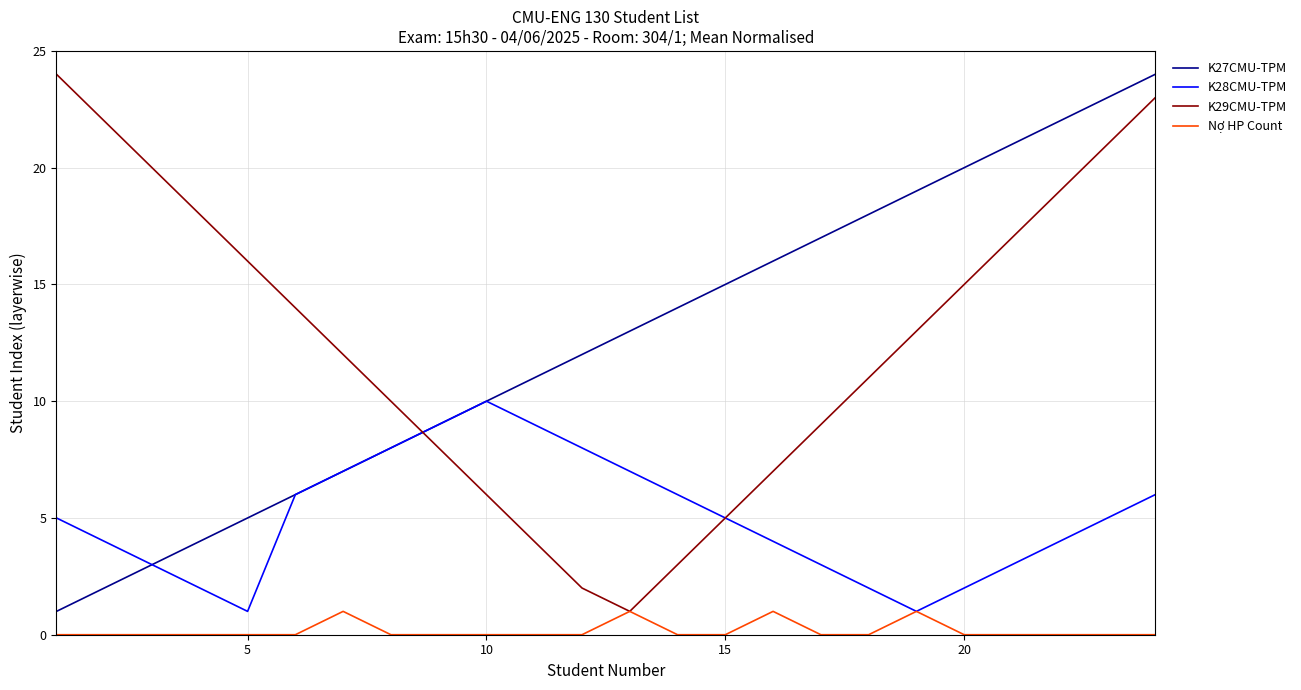

Reading left to right, transcribe all the data shown in this chart.

K27CMU-TPM: 1	2	3	4	5	6	7	8	9	10	11	12	13	14	15	16	17	18	19	20	21	22	23	24
K28CMU-TPM: 5	4	3	2	1	6	7	8	9	10	9	8	7	6	5	4	3	2	1	2	3	4	5	6
K29CMU-TPM: 24	22	20	18	16	14	12	10	8	6	4	2	1	3	5	7	9	11	13	15	17	19	21	23
Nợ HP Count: 0	0	0	0	0	0	1	0	0	0	0	0	1	0	0	1	0	0	1	0	0	0	0	0